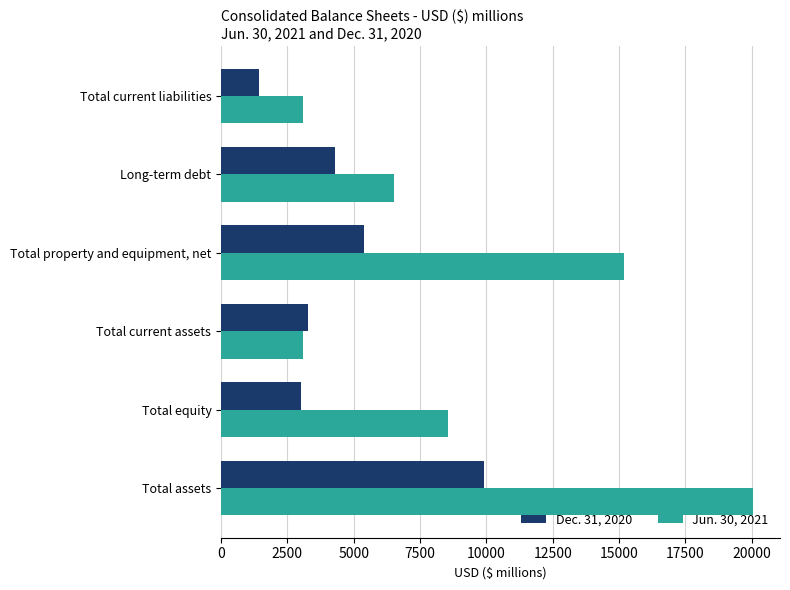

At which category does the chart reach its minimum across all series?

Total current liabilities